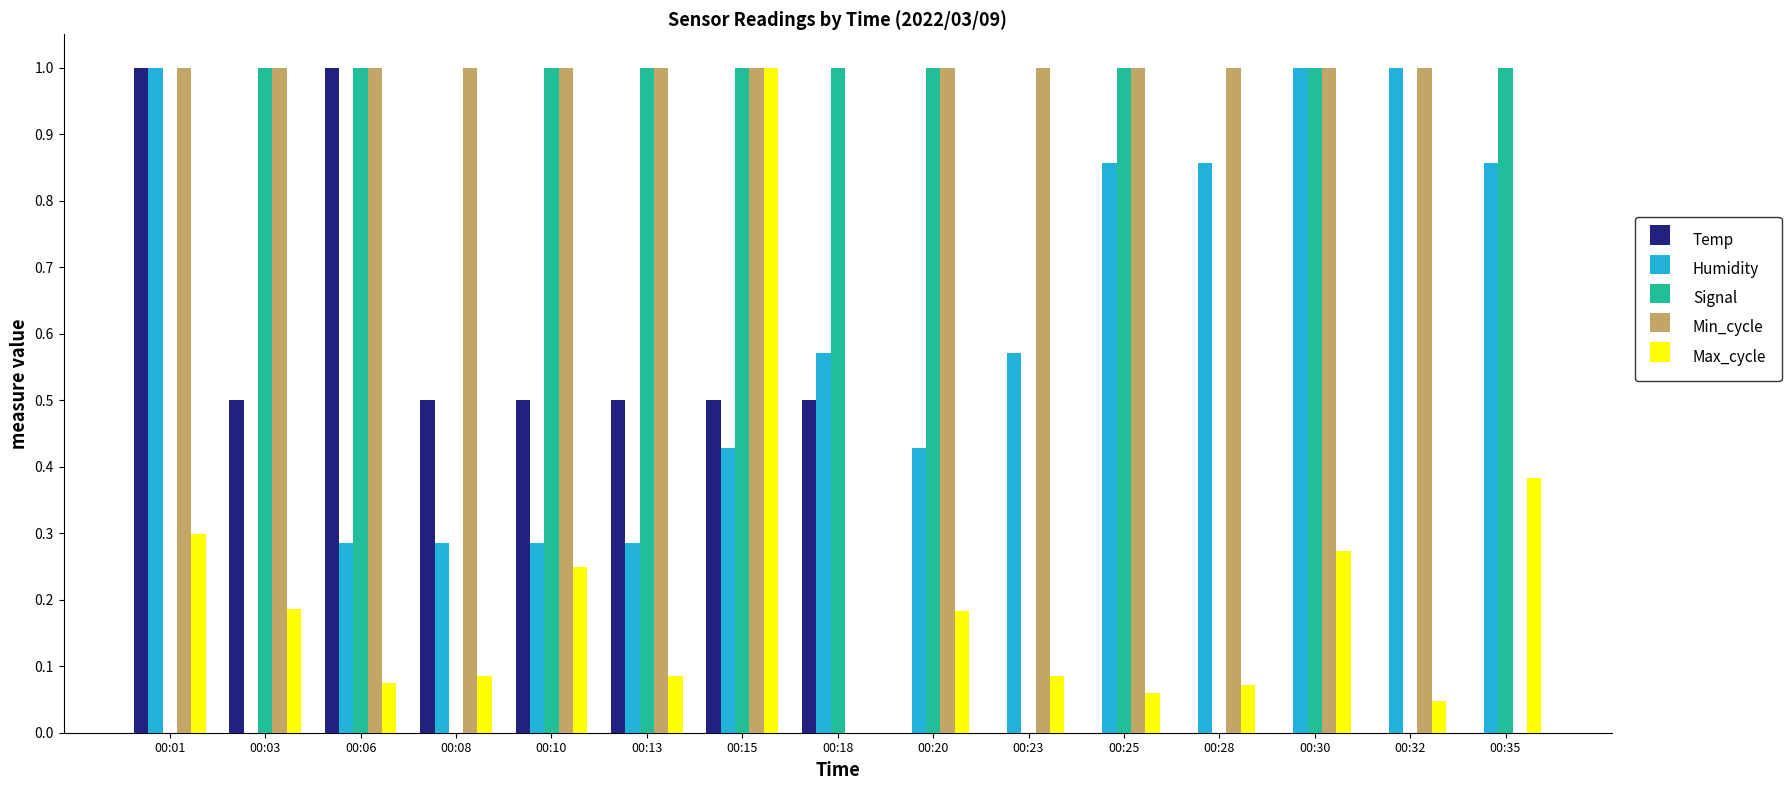

What is the maximum value for Signal?

1.0